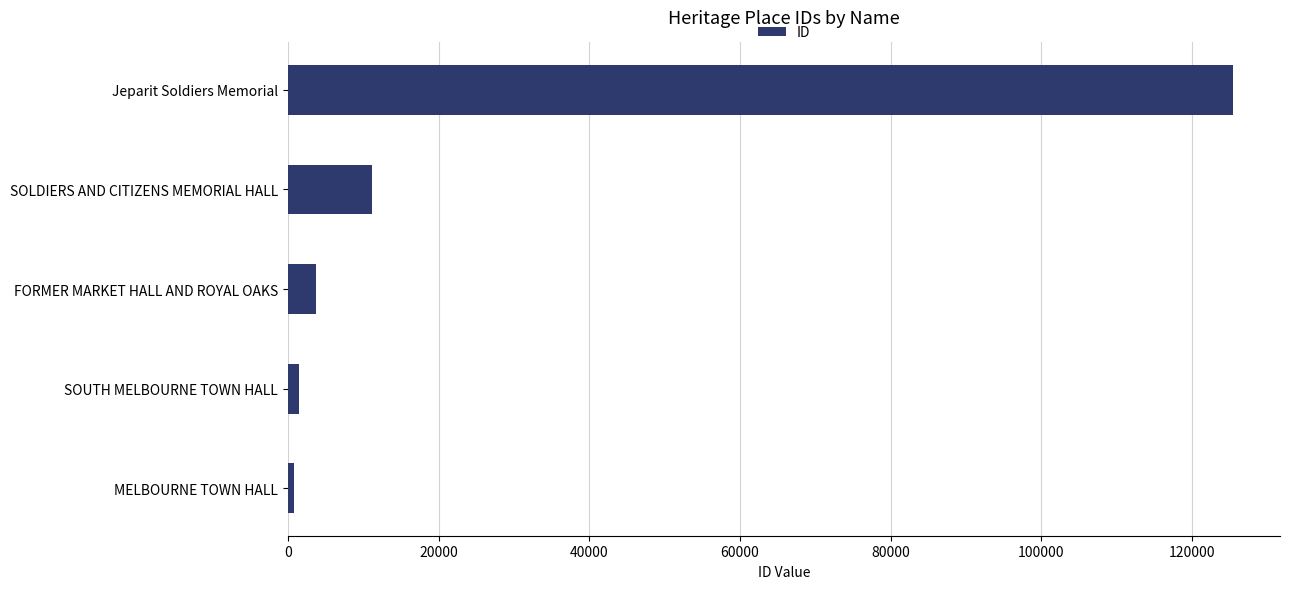

Where is the data nearest to the value 63103?

SOLDIERS AND CITIZENS MEMORIAL HALL